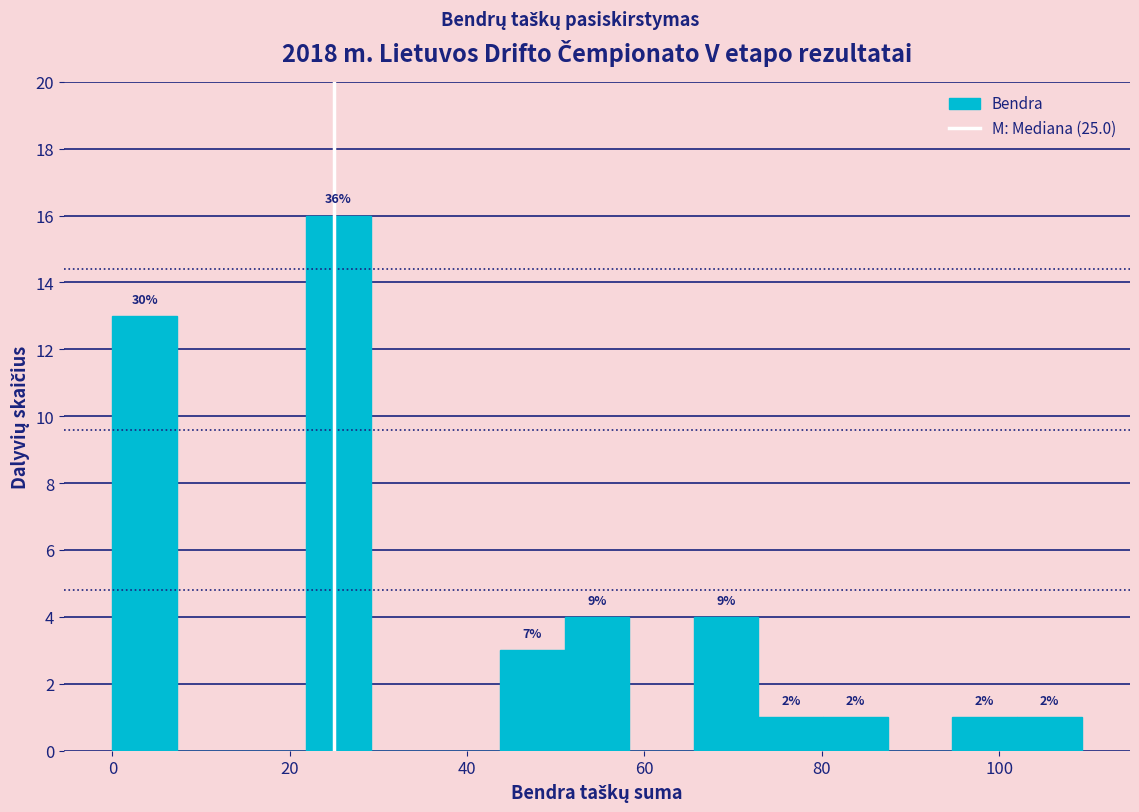

Around what value on the x-axis is the tallest bar? Give the approximate position of its centre, as read against the axis.

26